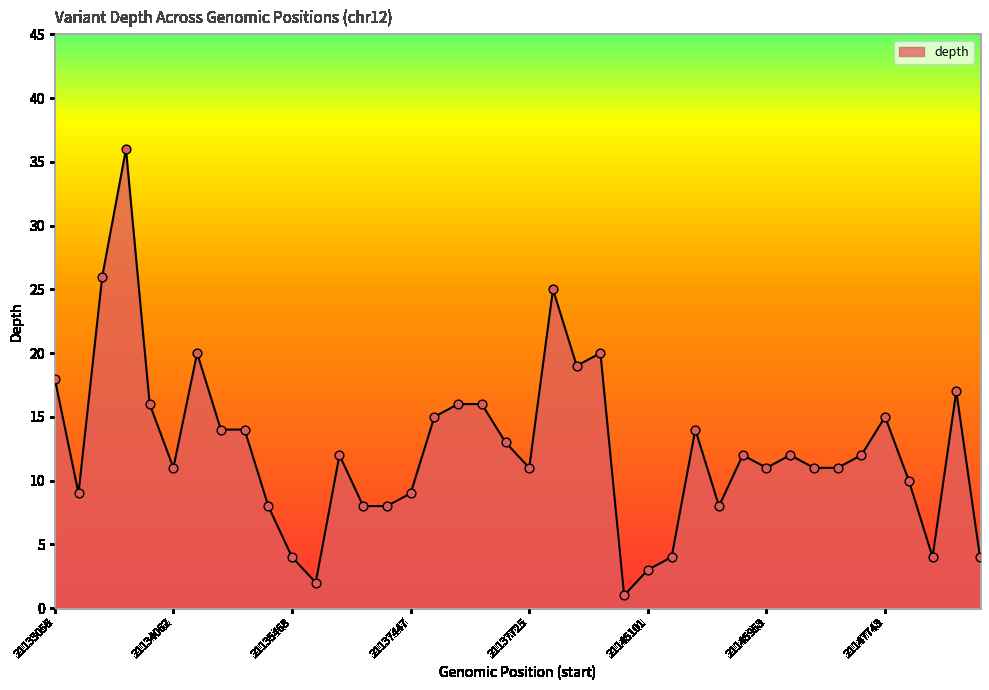

What is the greatest value displayed?

36